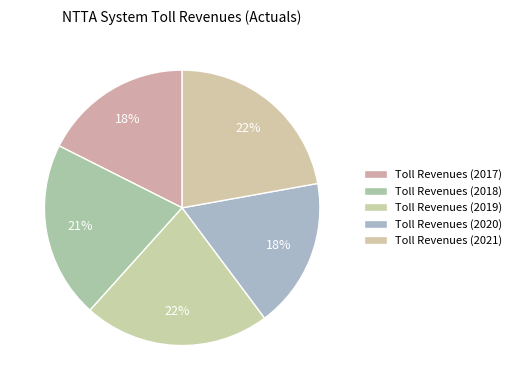

What is the change in value from Toll Revenues (2020) to Toll Revenues (2021)?

+184617709